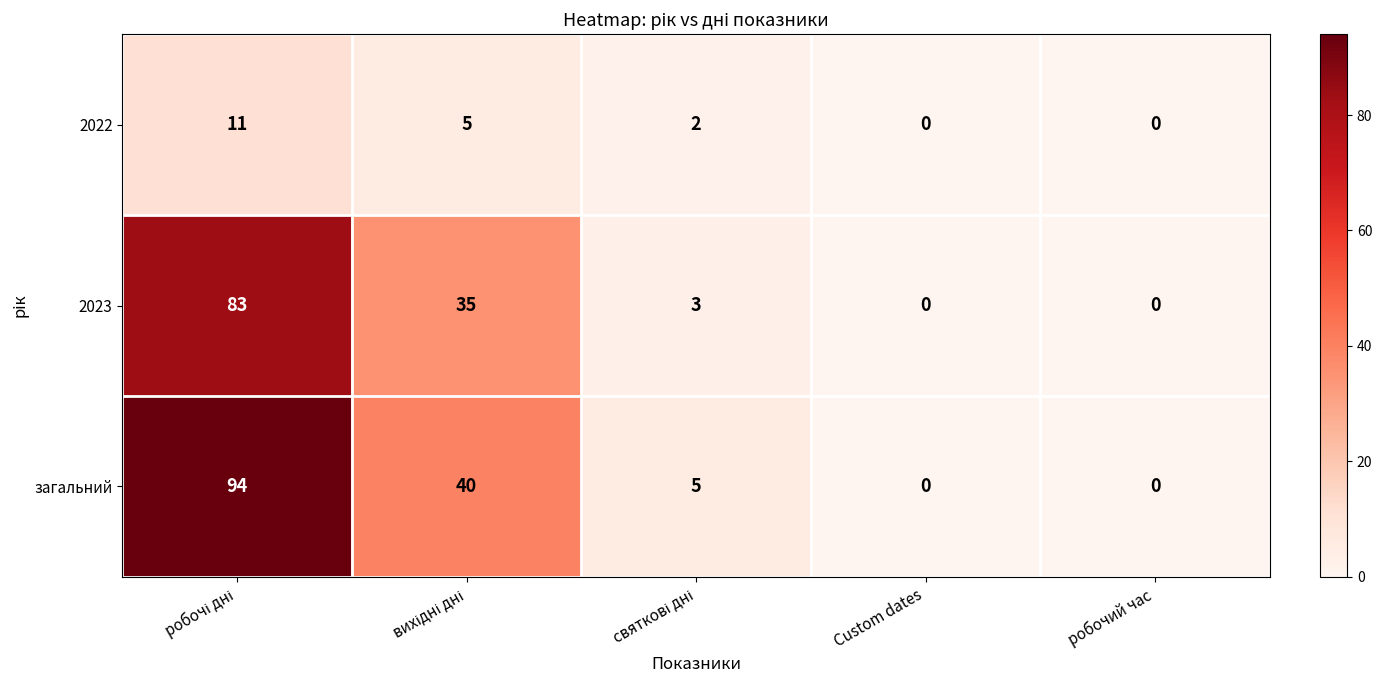

What is the difference between the maximum and minimum values in the 2022 series?

11